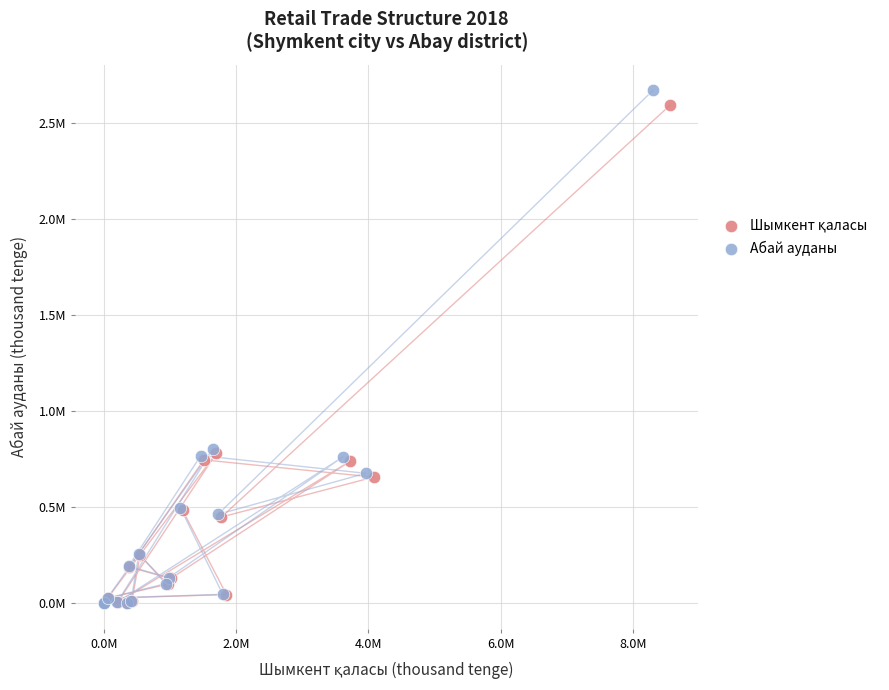

Which series reaches the maximum Y coordinate?

Абай ауданы